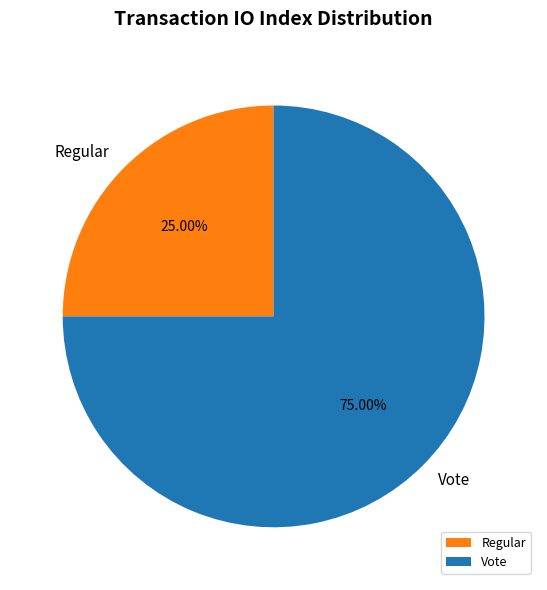

What percentage is the Vote slice, to the nearest percent?

75%